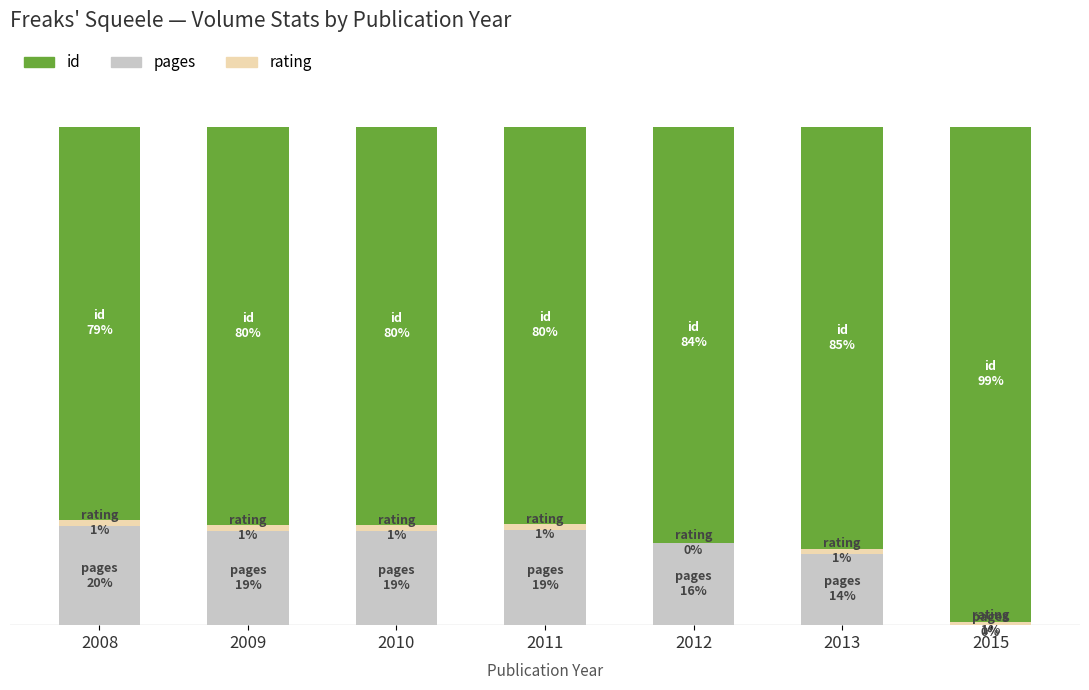

The pages series shows 18.8 at 2009. True or false?

True